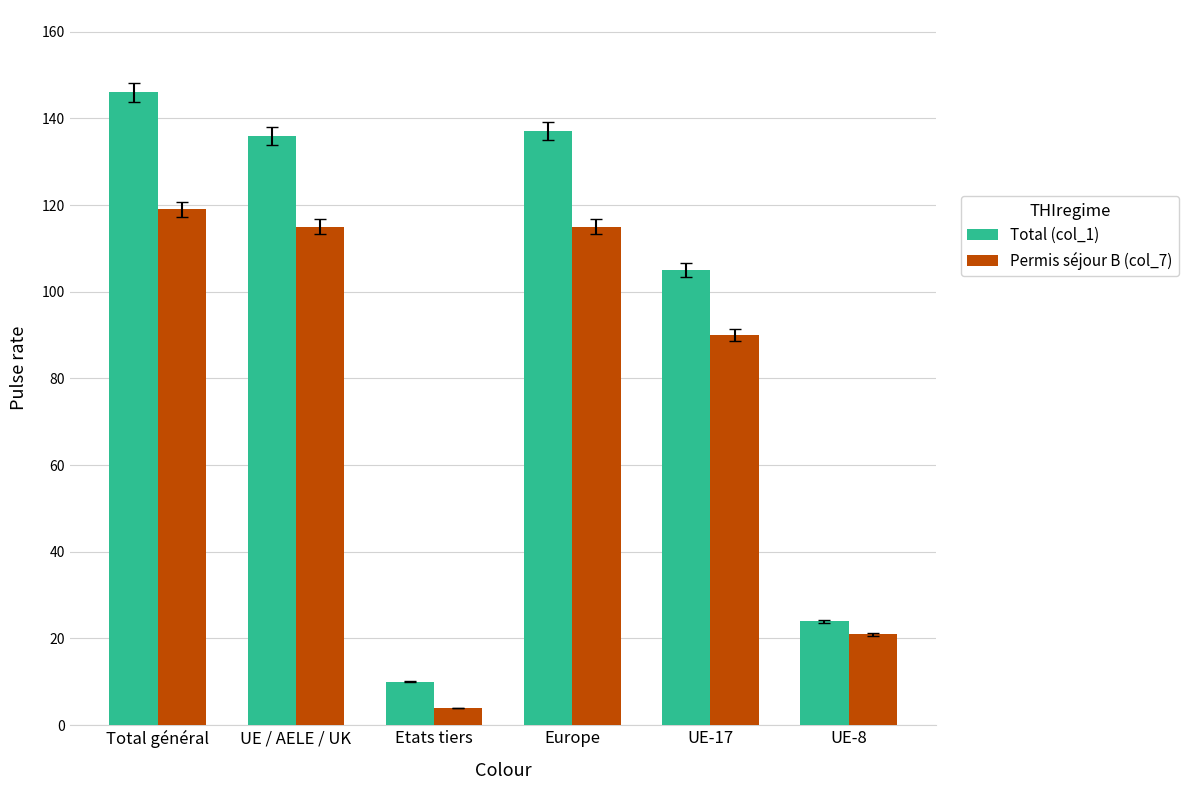

How many bars are there in total?

12